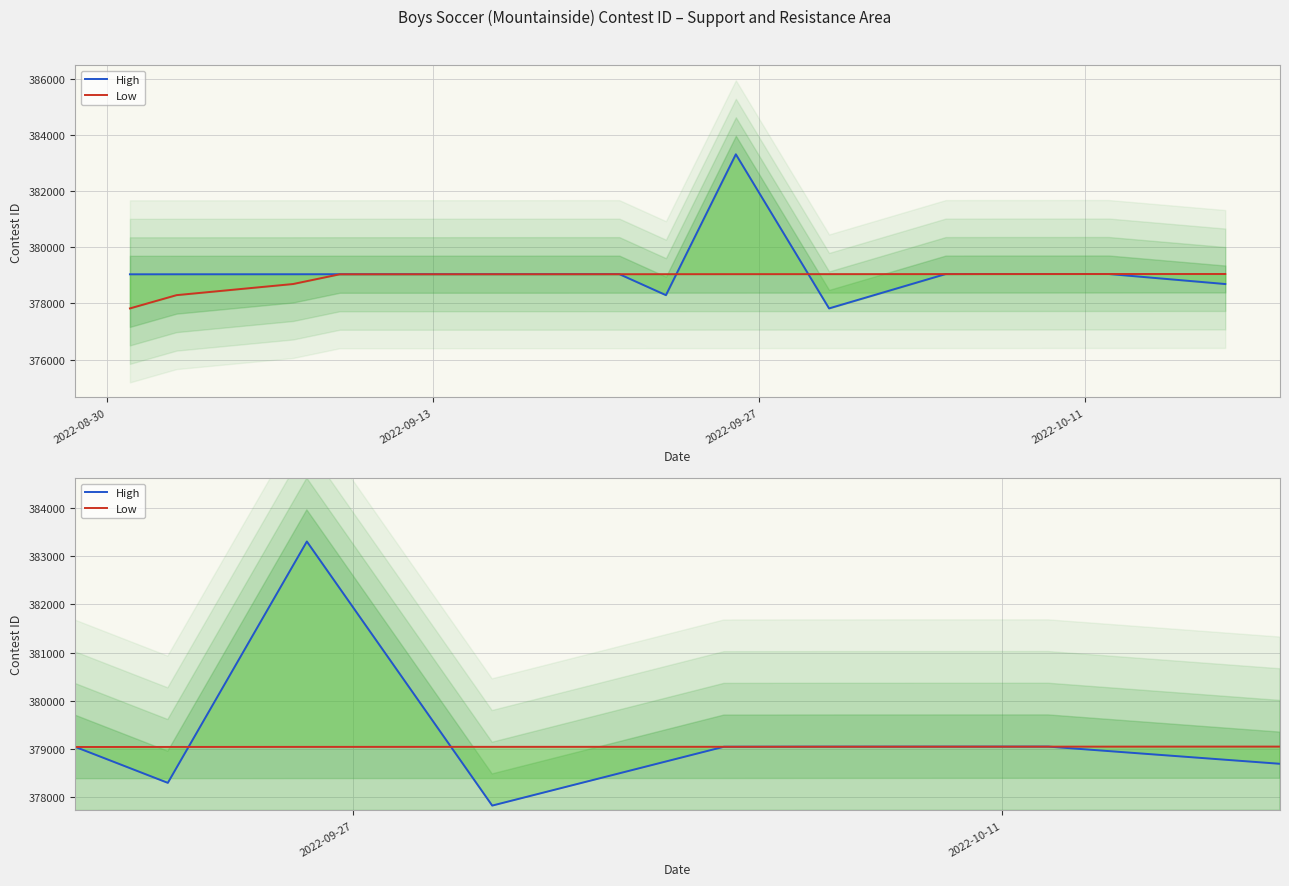

List the series in order of their overall mean, lowest first.

Low, High